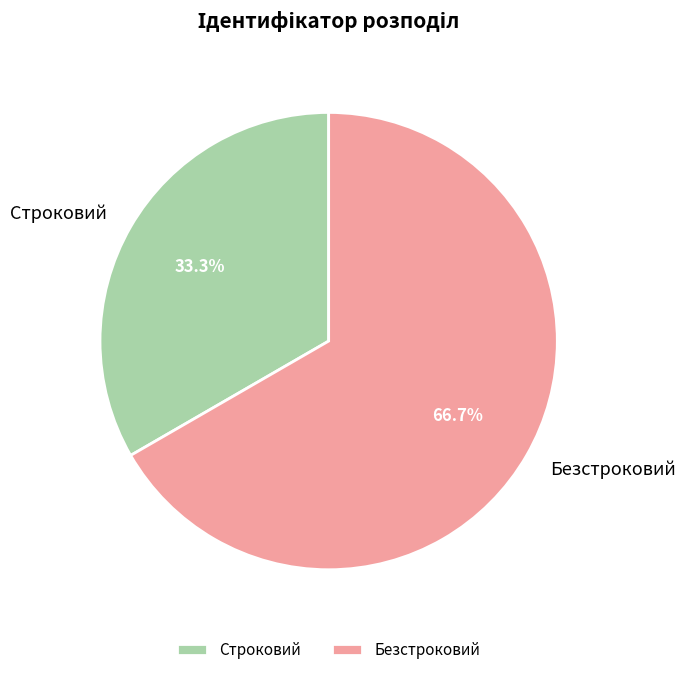

Is the sum of Строковий and Безстроковий greater than half?

Yes